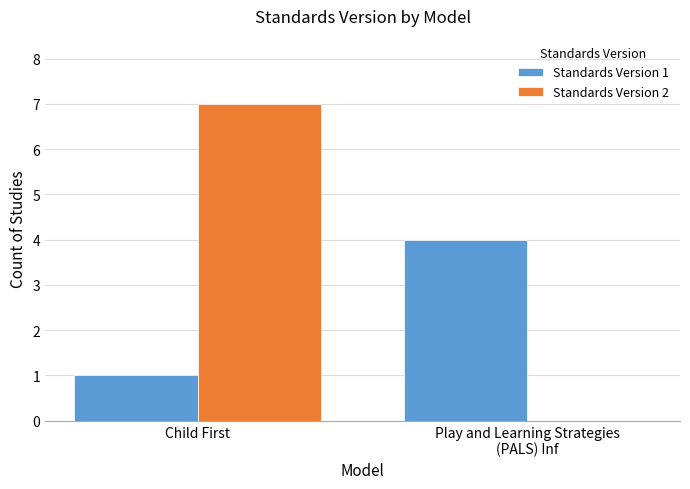

Which series has the largest total across all categories?

Standards Version 2